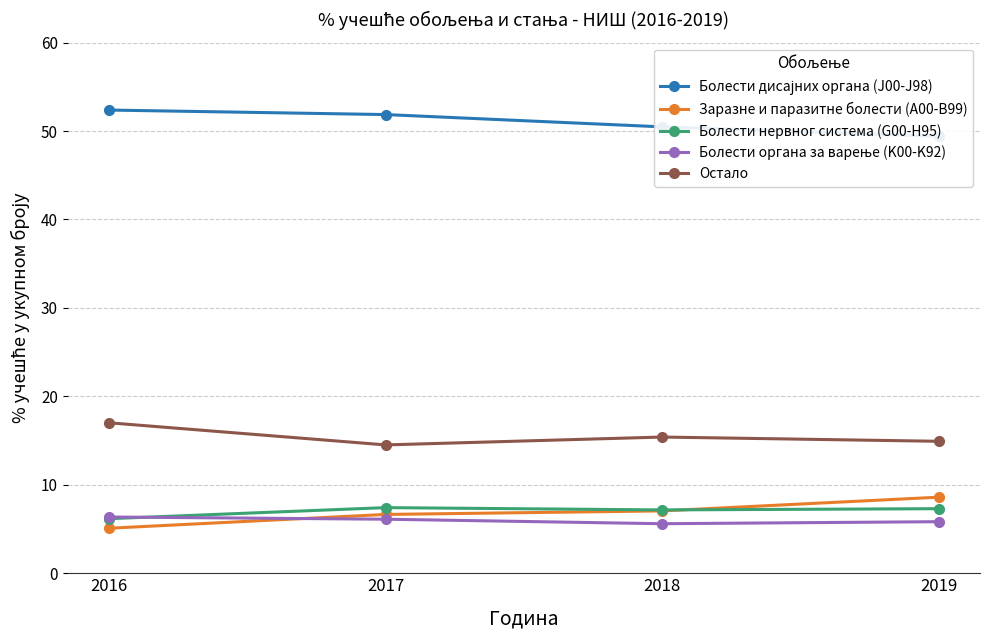

What is the difference between the second highest and minimum values in the Остало series?

0.9